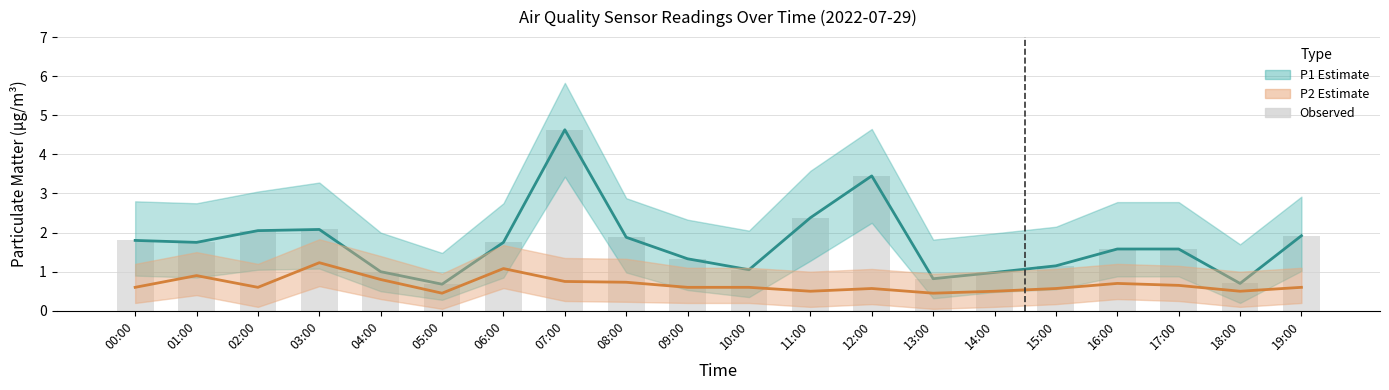

Reading left to right, extract all data points from this chart.

P1 (PM10): 00:00=1.8	01:00=1.8	02:00=2.0	03:00=2.1	04:00=1.0	05:00=0.7	06:00=1.8	07:00=4.6	08:00=1.9	09:00=1.3	10:00=1.1	11:00=2.4	12:00=3.5	13:00=0.8	14:00=1.0	15:00=1.1	16:00=1.6	17:00=1.6	18:00=0.7	19:00=1.9
P2 (PM2.5): 00:00=0.6	01:00=0.9	02:00=0.6	03:00=1.2	04:00=0.8	05:00=0.5	06:00=1.1	07:00=0.8	08:00=0.7	09:00=0.6	10:00=0.6	11:00=0.5	12:00=0.6	13:00=0.5	14:00=0.5	15:00=0.6	16:00=0.7	17:00=0.7	18:00=0.5	19:00=0.6
Observed: 00:00=1.8	01:00=1.8	02:00=2.0	03:00=2.1	04:00=1.0	05:00=0.7	06:00=1.8	07:00=4.6	08:00=1.9	09:00=1.3	10:00=1.1	11:00=2.4	12:00=3.5	13:00=0.8	14:00=1.0	15:00=1.1	16:00=1.6	17:00=1.6	18:00=0.7	19:00=1.9